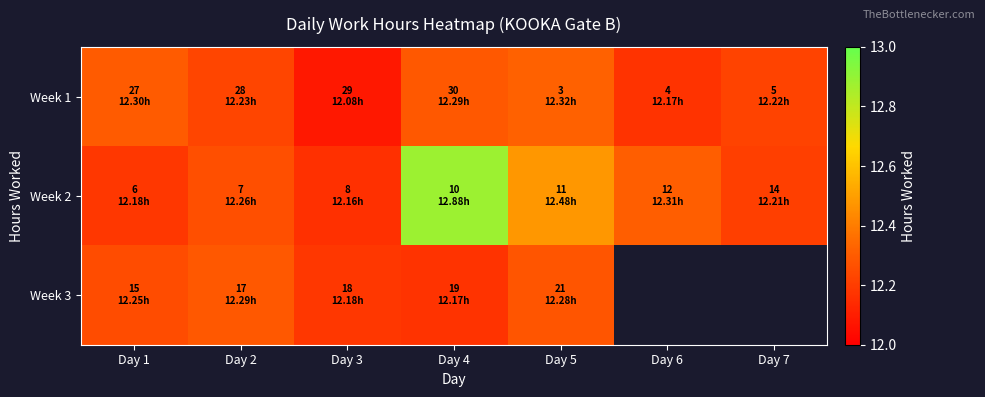

What is the difference between the maximum and minimum values in the Week 2 series?

0.7